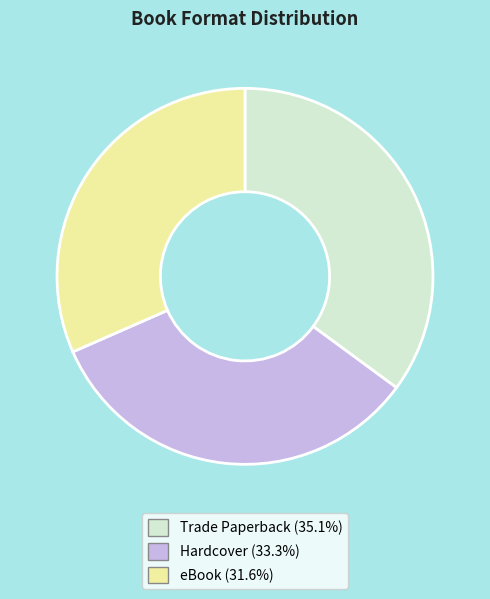

Rank the categories by value from lowest to highest.

eBook, Hardcover, Trade Paperback